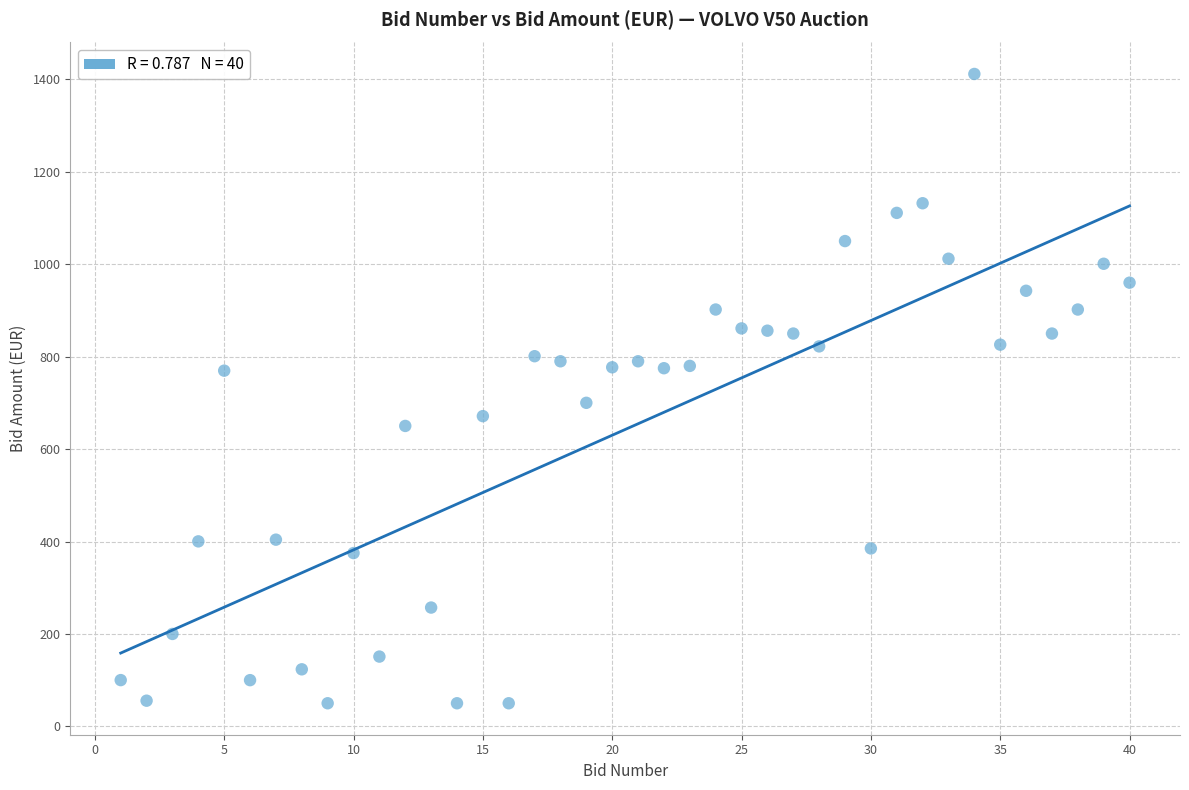

What is the range of X values (max minus min)?

39.0